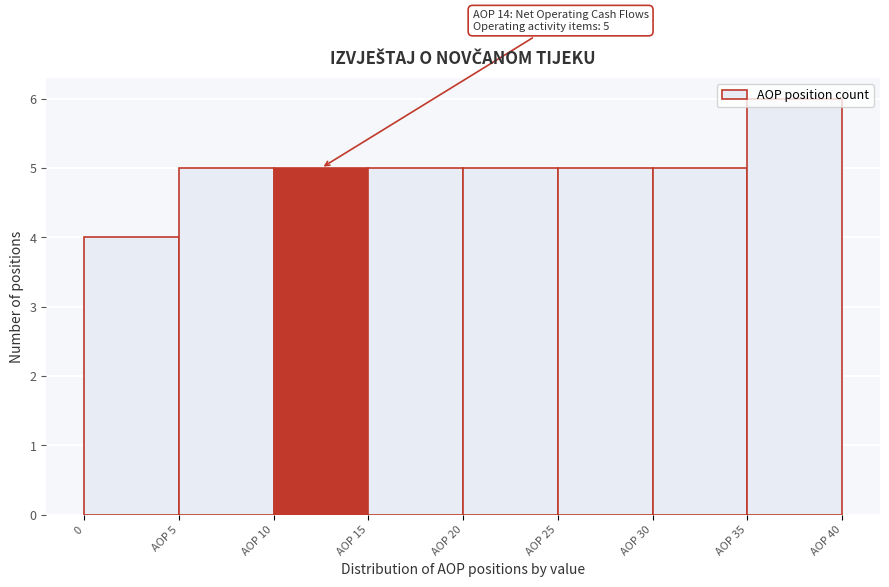

What position from the right is AOP 30?

2